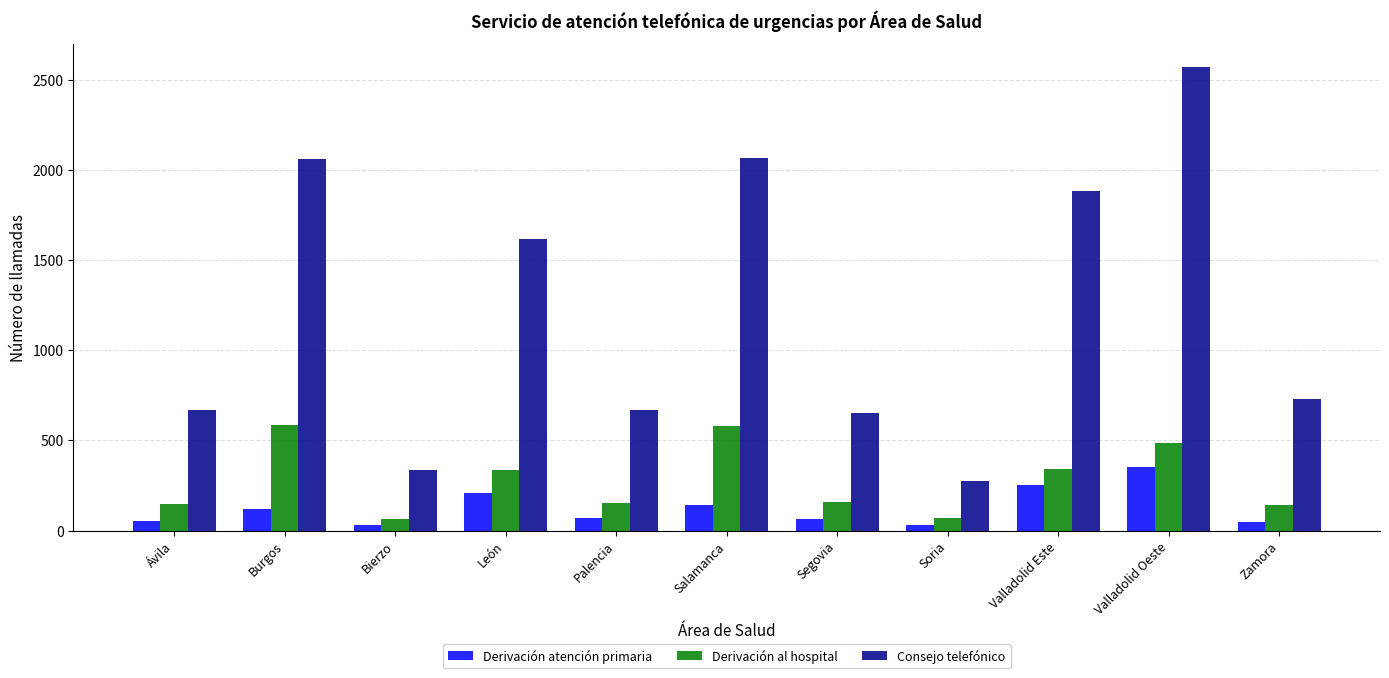

Between Burgos and Valladolid Este, which series saw the biggest shift?

Derivación al hospital